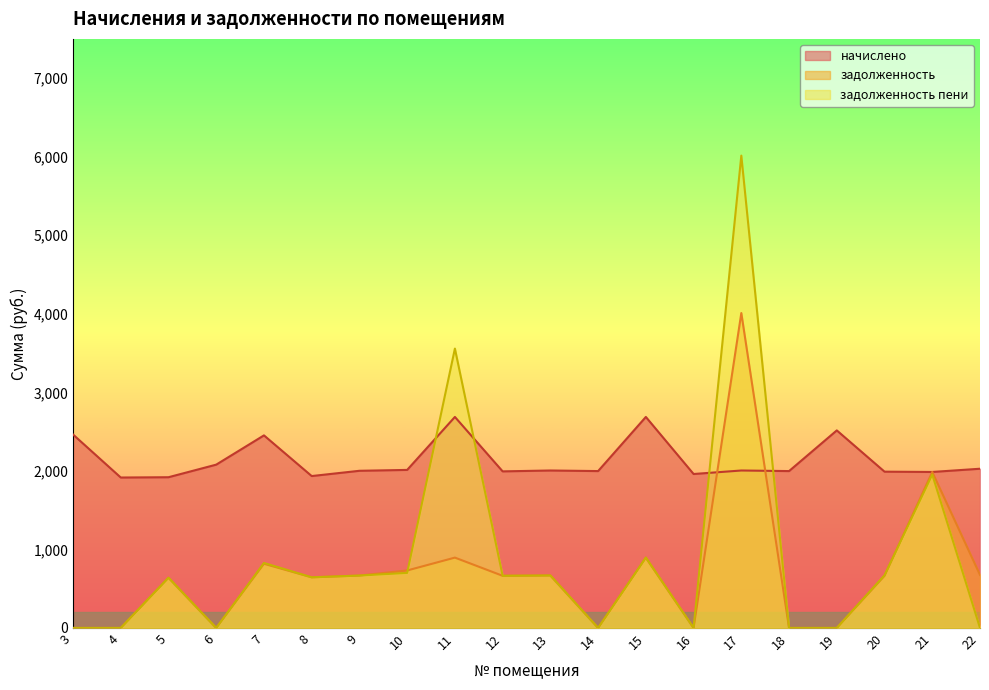

What is the total value across all series at 22?

2702.6